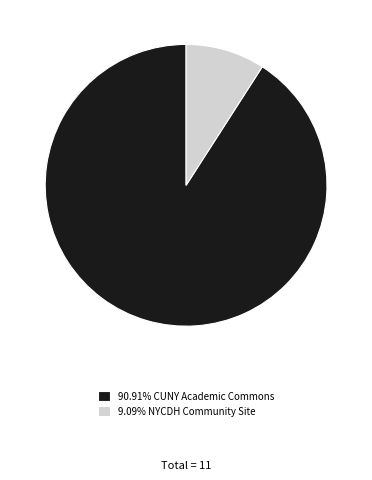

Is the sum of 9.09% NYCDH Community Site and 90.91% CUNY Academic Commons greater than half?

Yes